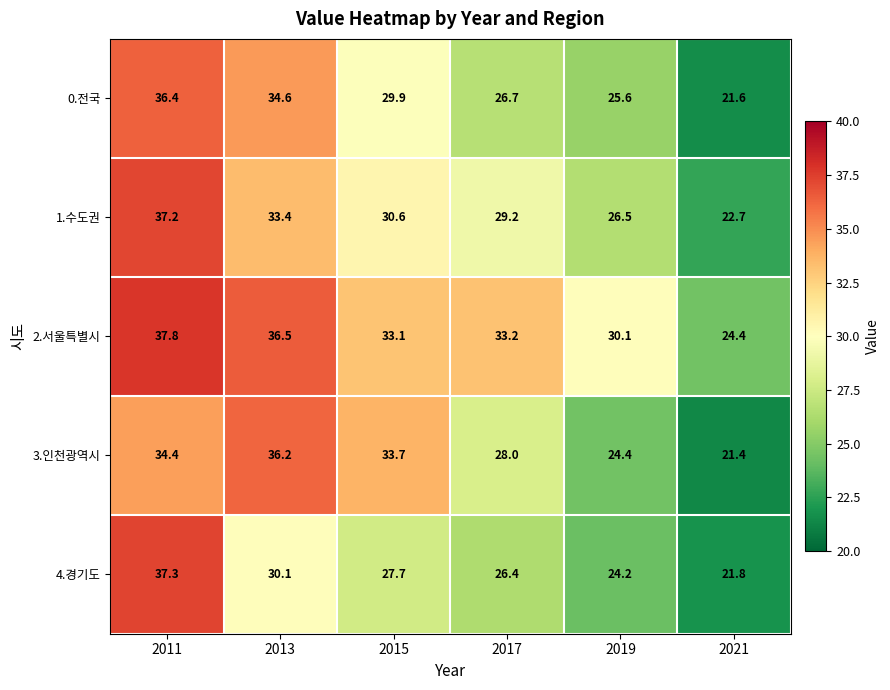

What is the difference between the highest and lowest values at 2013?

6.4